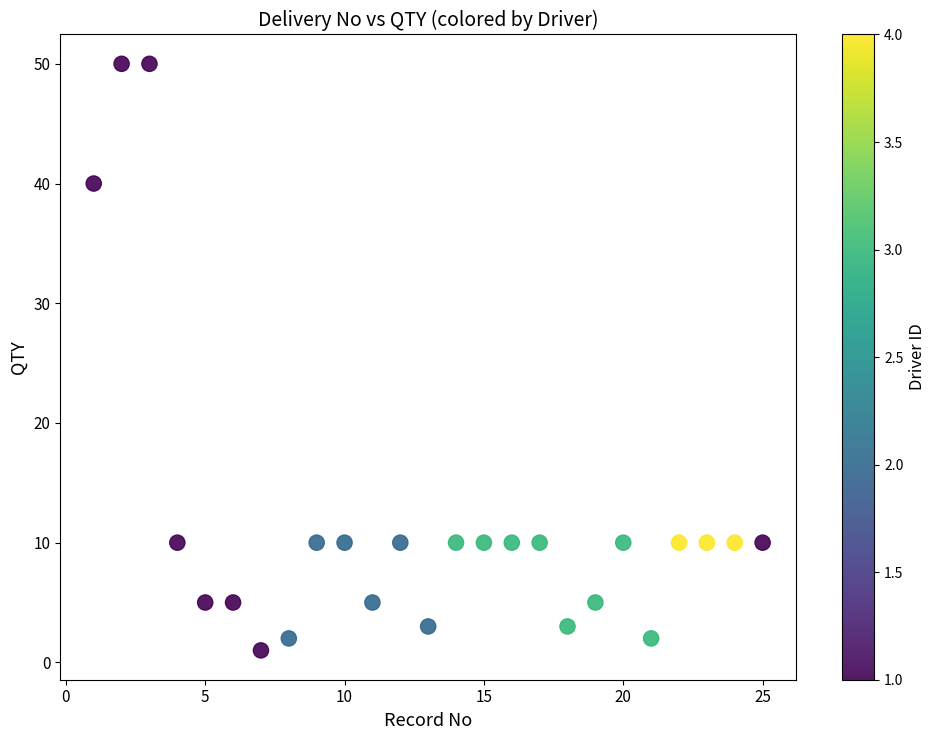

Count the number of points in this scatter plot.

25